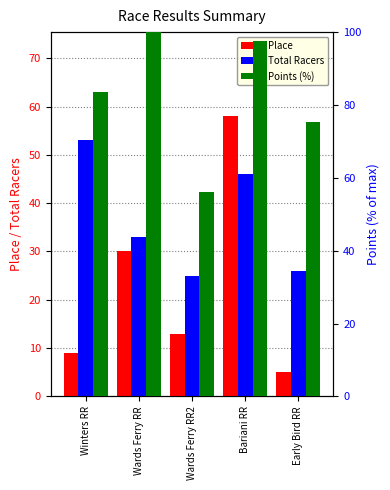

What is the difference between the Total Racers values at Bariani RR and Wards Ferry RR2?

21.0